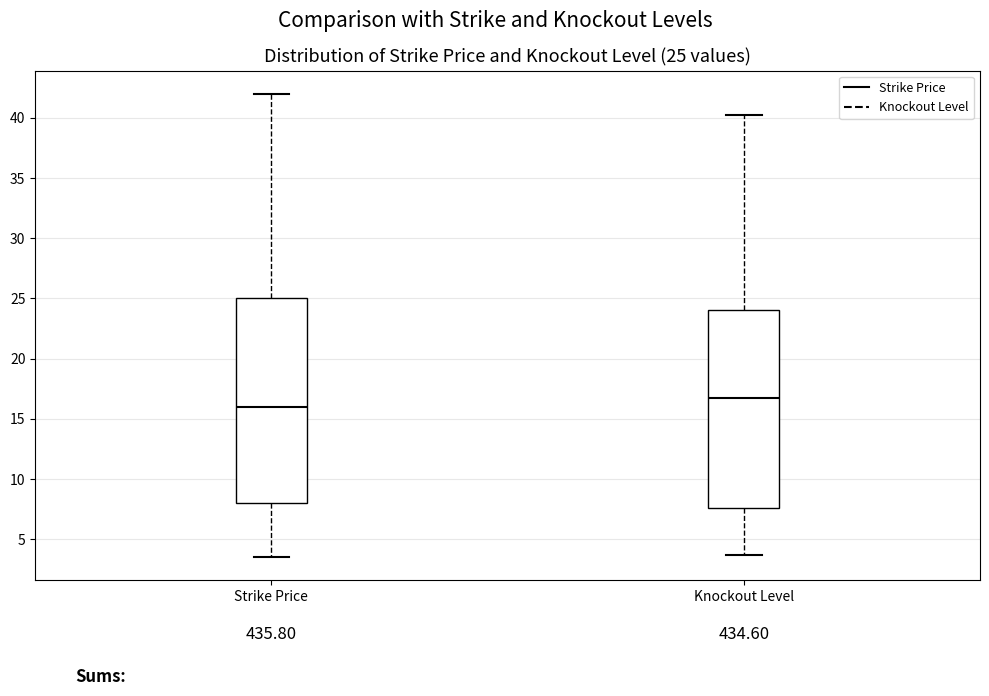

Comparing the boxes themselves (not the whiskers), which one is the tallest?

Strike Price